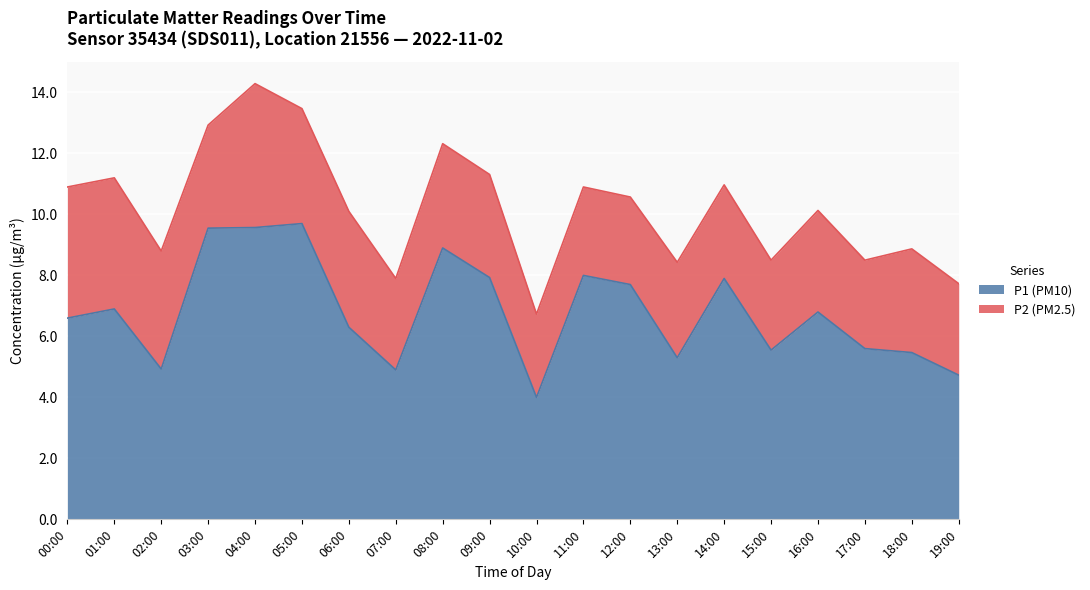

Which label corresponds to the smallest value in the chart?

10:00